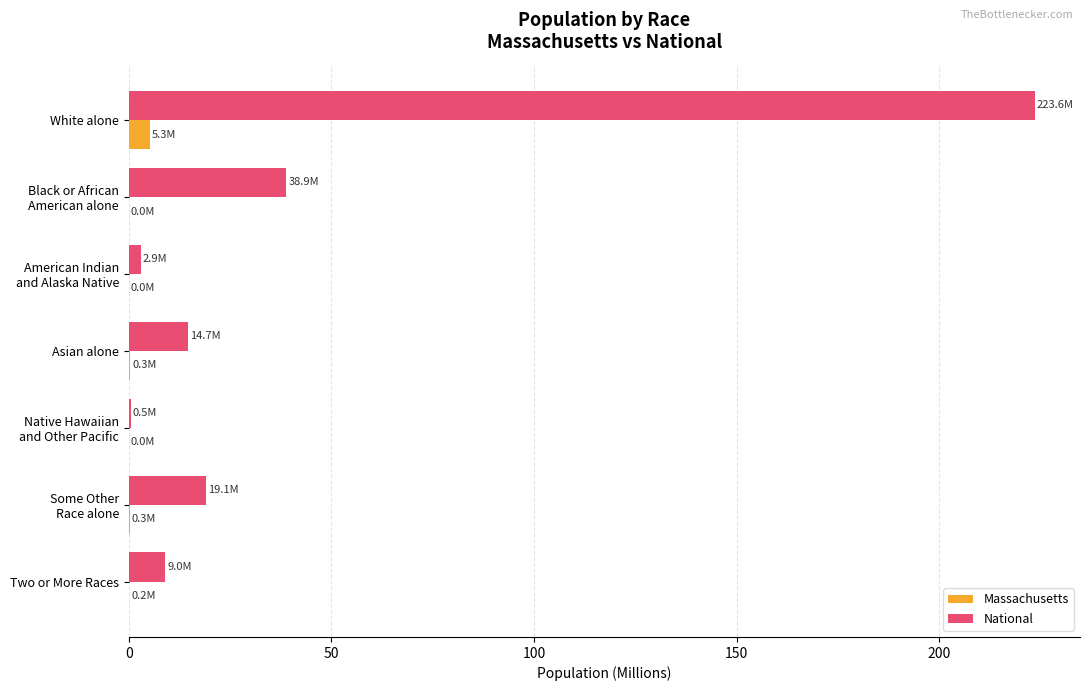

At which category is the sum across all series the highest?

White alone